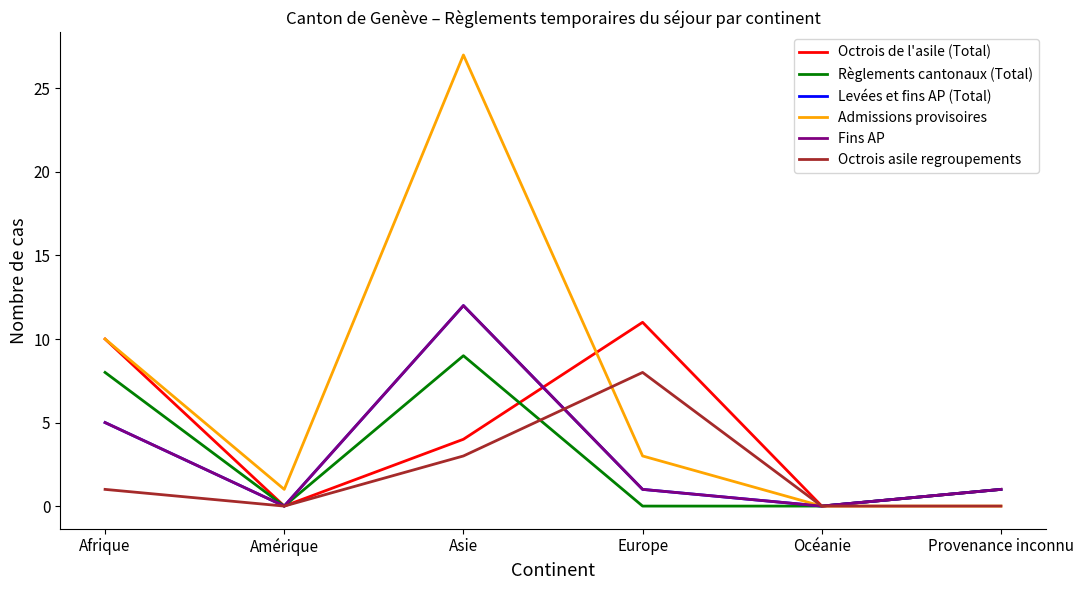

Where do Levées et fins AP (Total) and Octrois de l'asile (Total) first cross each other?

Asie and Europe